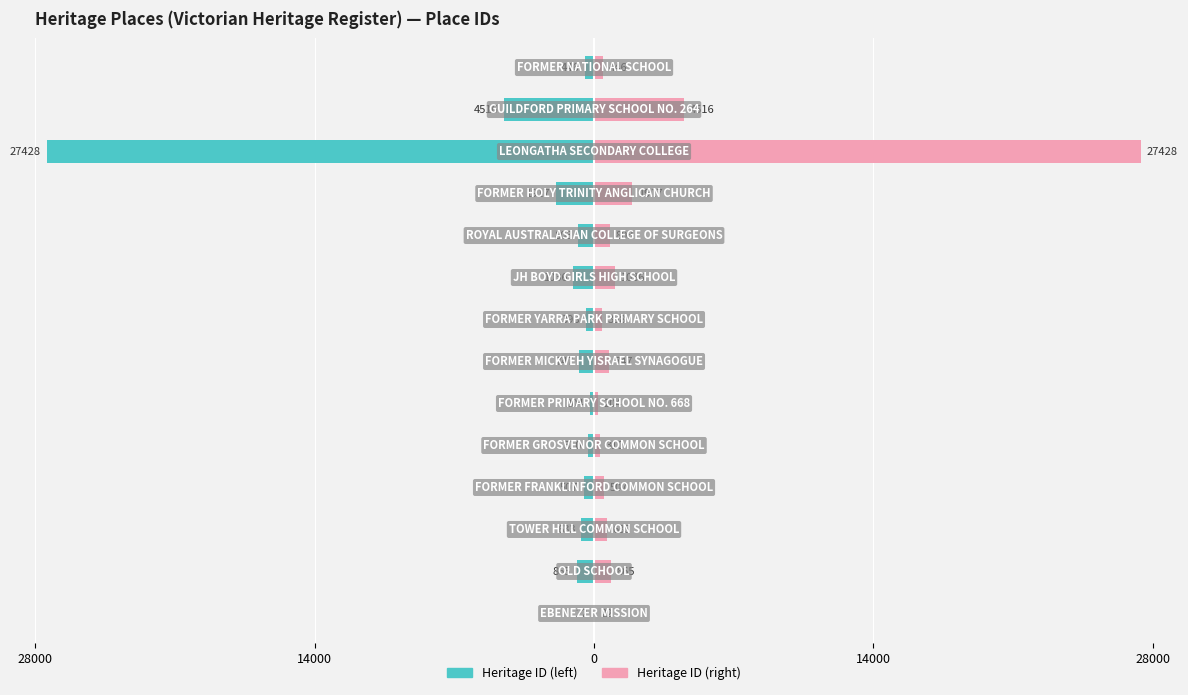

Reading left to right, list all the values displayed in this chart.

Heritage ID (left): -22	-865	-633	-507	-310	-204	-747	-398	-1036	-803	-1917	-27428	-4516	-446
Heritage ID (right): 22	865	633	507	310	204	747	398	1036	803	1917	27428	4516	446